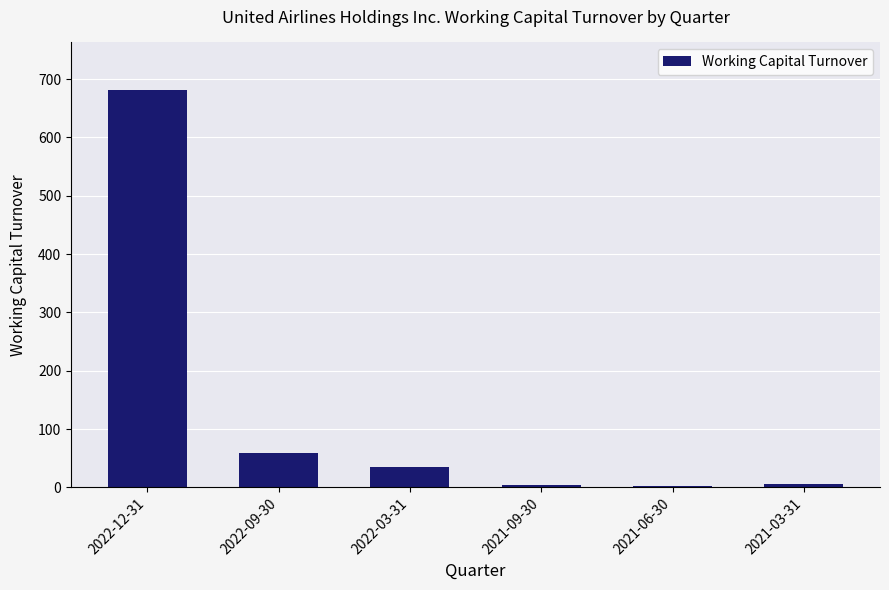

The chart shows a value of 681.1 at 2022-12-31. True or false?

True